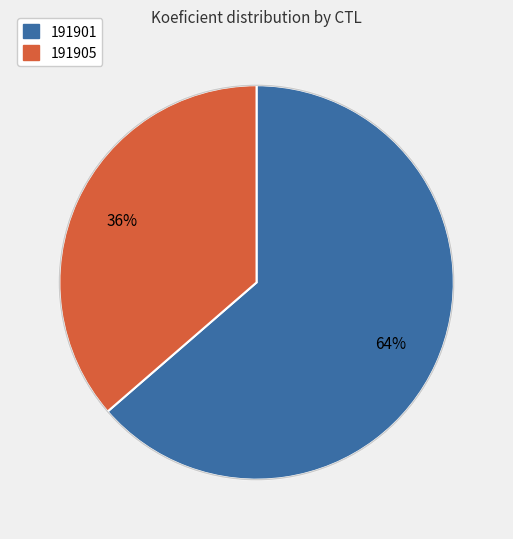

To the nearest percent, what is the average slice percentage?

50%